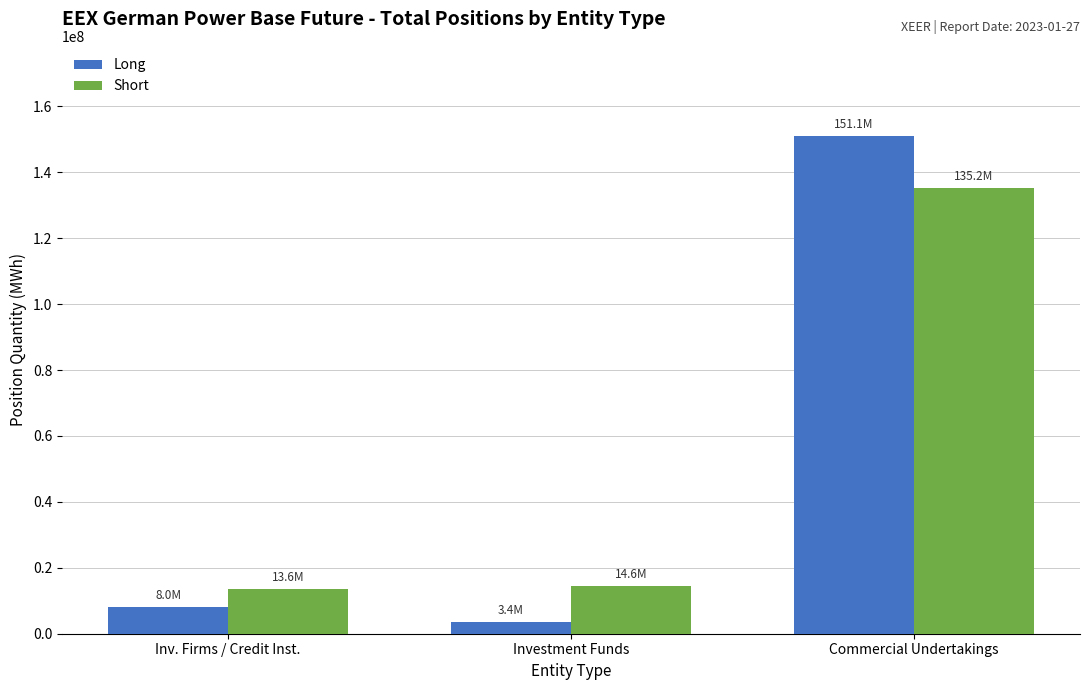

Which series has the widest spread of values?

Long